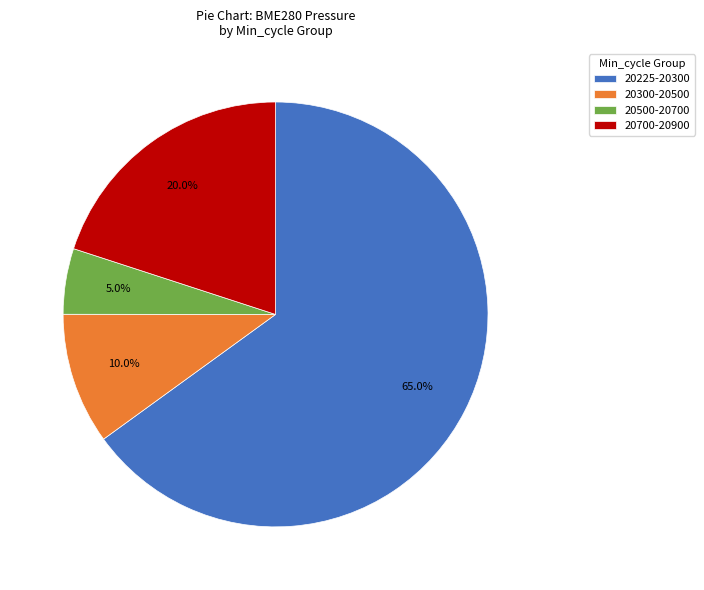

How many segments does this pie chart have?

4